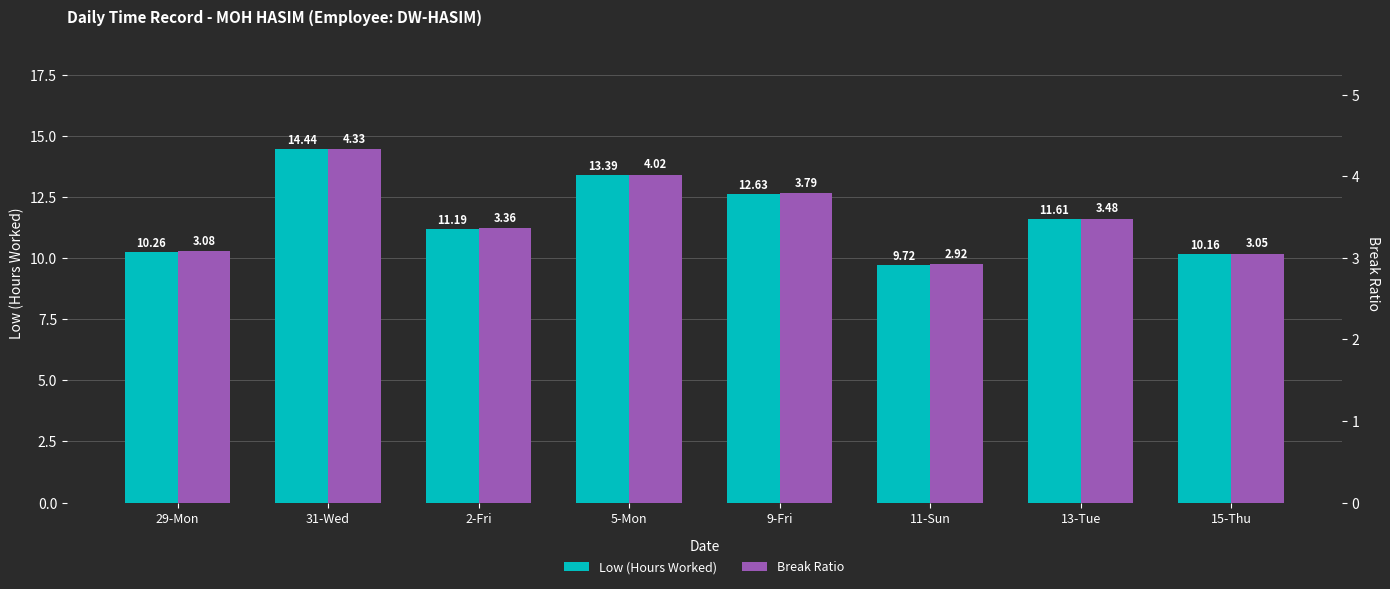

What is the difference between the maximum and minimum values in the Break Ratio series?

1.4